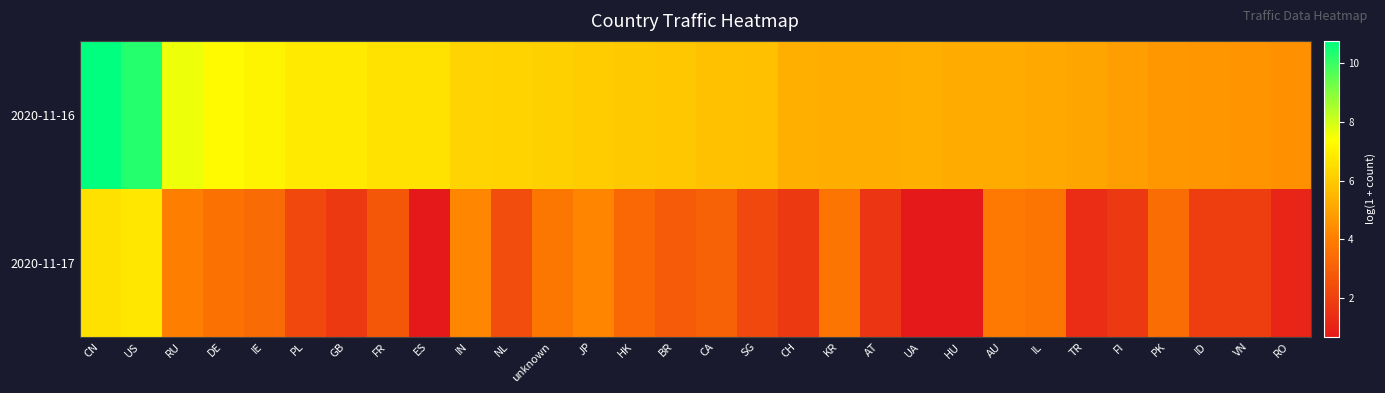

Rank the series at PK from lowest to highest value.

2020-11-17, 2020-11-16